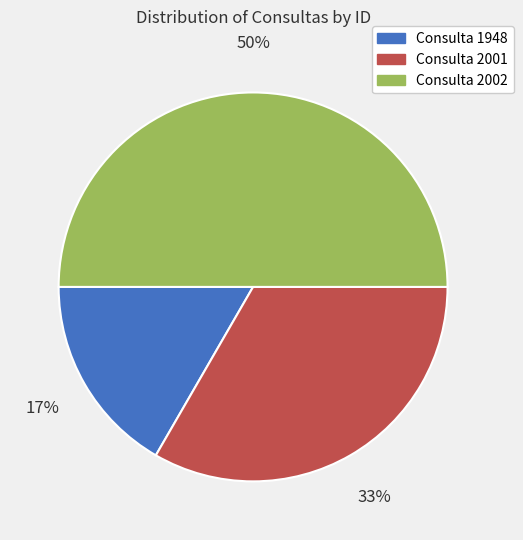

What percentage is the Consulta 2002 slice, to the nearest percent?

50%